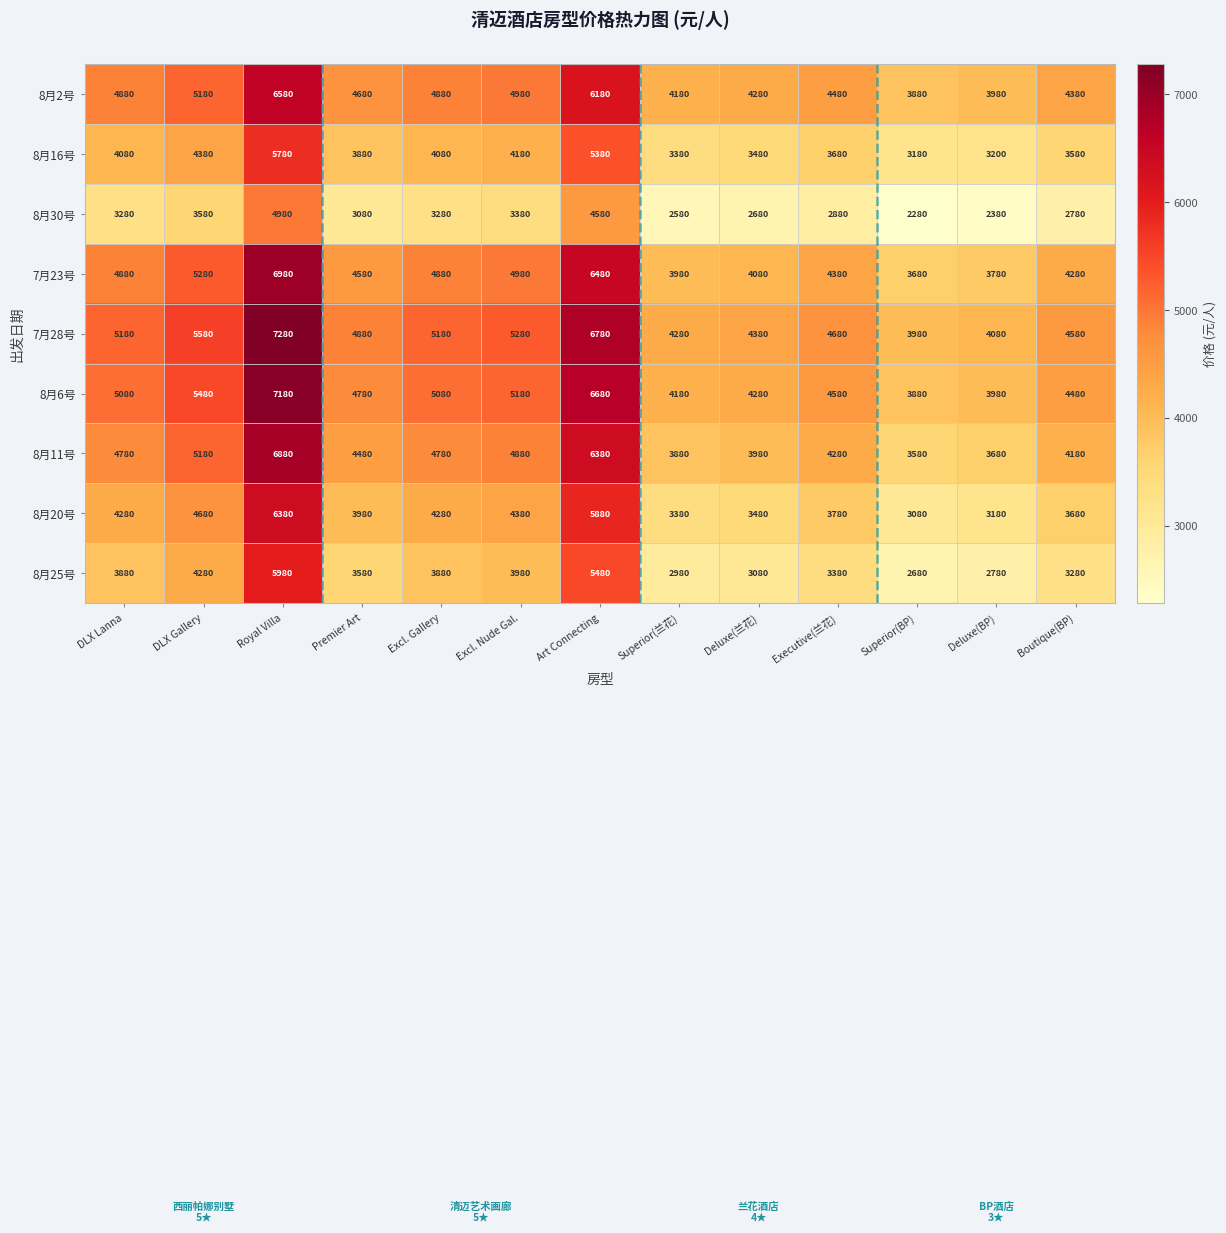

At Premier Art, list the series in order from smallest to largest.

8月30号, 8月25号, 8月16号, 8月20号, 8月11号, 7月23号, 8月2号, 8月6号, 7月28号